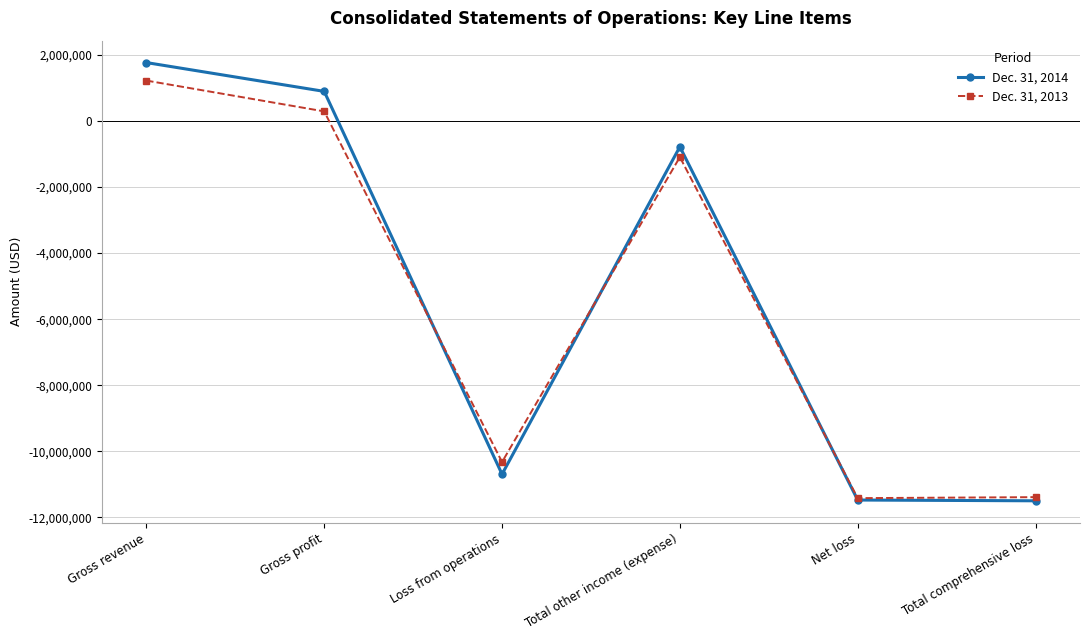

How many data points in Dec. 31, 2013 are above -1092783?

2